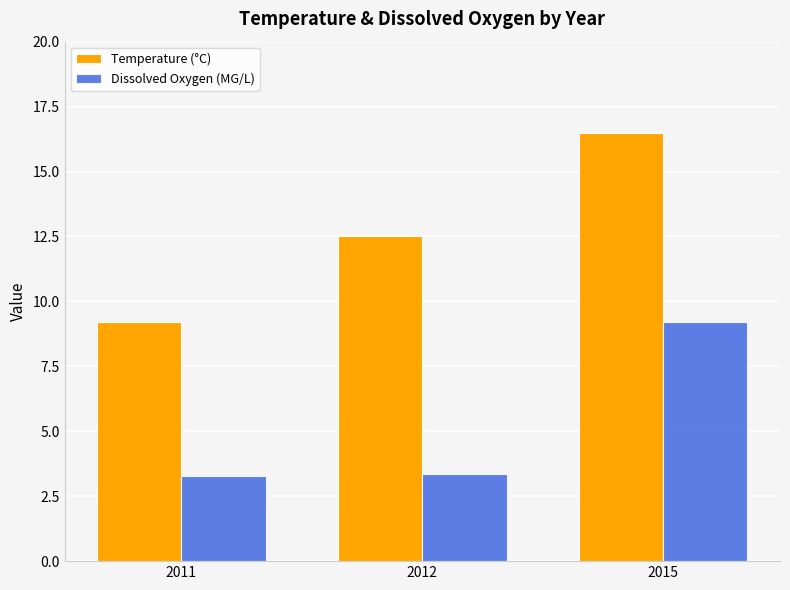

Which category has the highest value in the Dissolved Oxygen (MG/L) series?

2015